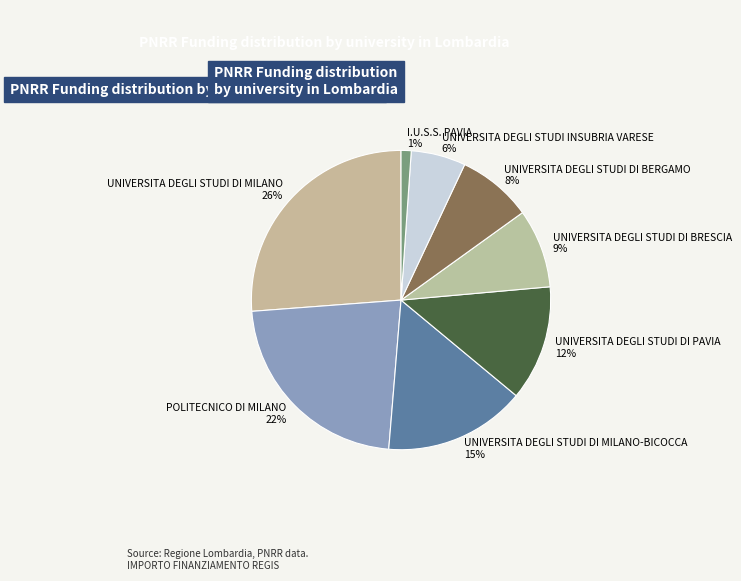

Do UNIVERSITA DEGLI STUDI DI BERGAMO and UNIVERSITA DEGLI STUDI INSUBRIA VARESE together represent more than half of the pie?

No